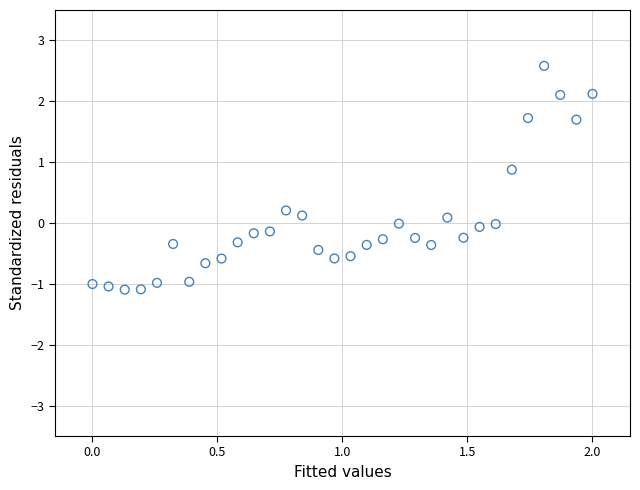

What is the range of Y values (max minus min)?

3.7